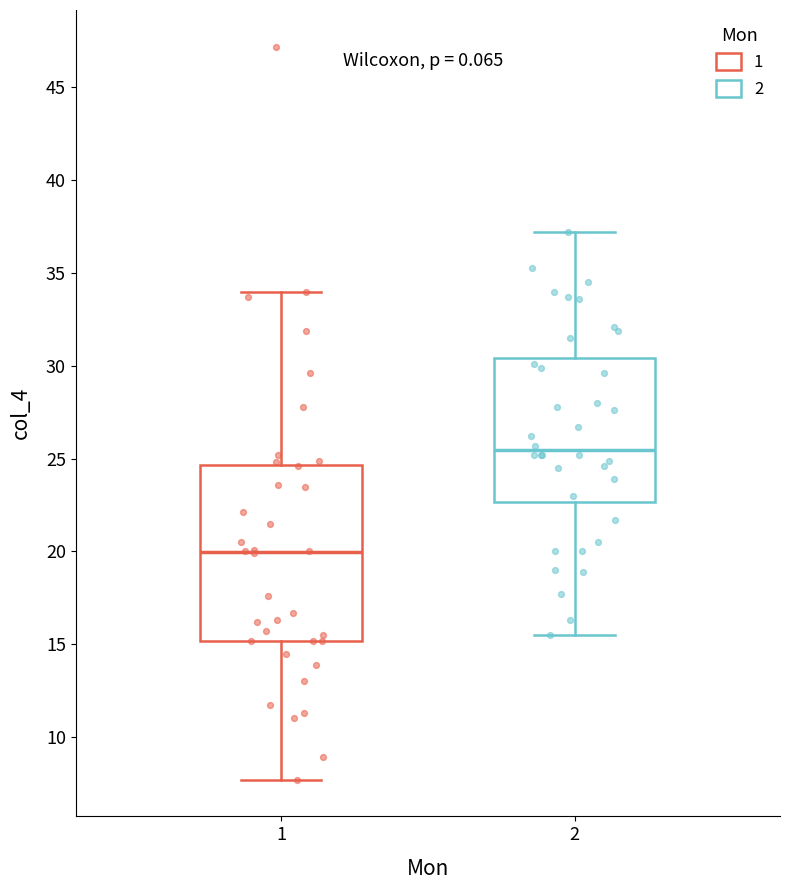

Which box's median line is the highest?

2